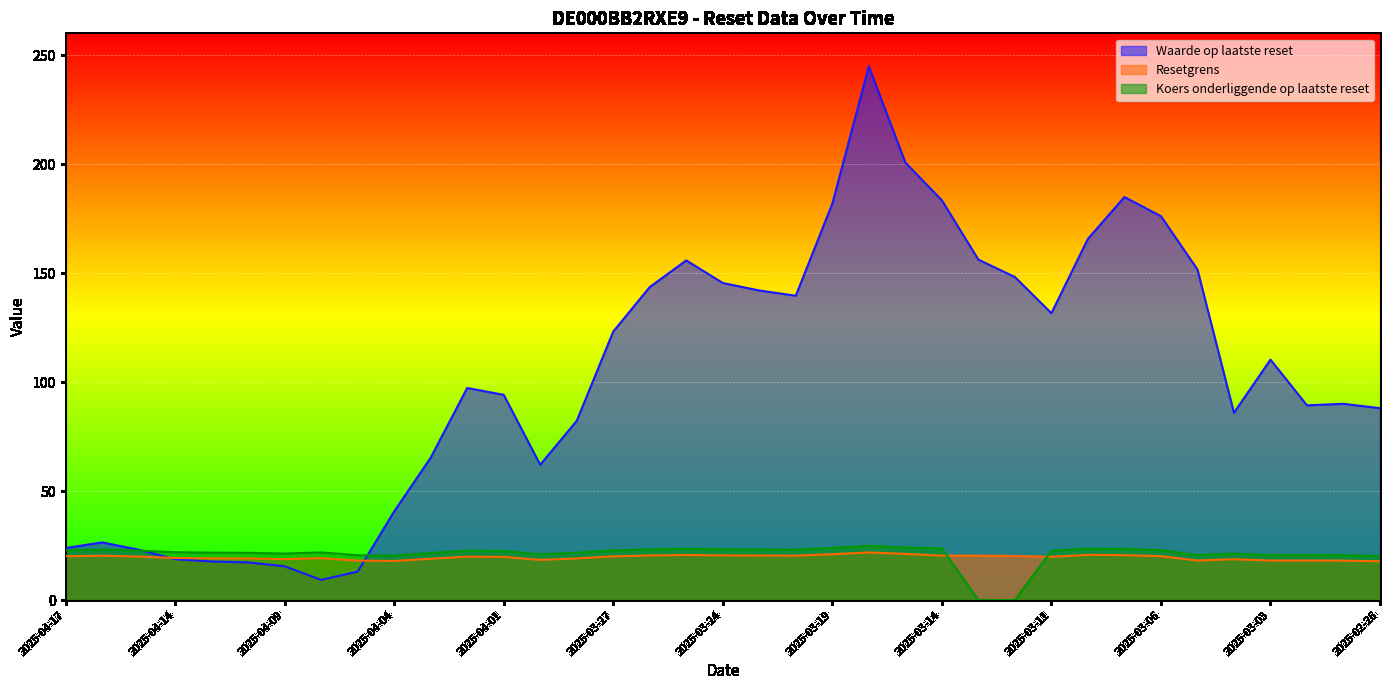

Reading left to right, transcribe all the data shown in this chart.

Waarde op laatste reset: 2025-04-17=23.9	2025-04-16=26.5	2025-04-15=23.1	2025-04-14=18.7	2025-04-11=17.7	2025-04-10=17.3	2025-04-09=15.5	2025-04-08=9.3	2025-04-07=13.1	2025-04-04=40.7	2025-04-03=65.3	2025-04-02=97.3	2025-04-01=94.2	2025-03-31=62.1	2025-03-28=82.2	2025-03-27=123.2	2025-03-26=143.6	2025-03-25=155.8	2025-03-24=145.5	2025-03-21=142.0	2025-03-20=139.6	2025-03-19=181.8	2025-03-18=244.9	2025-03-17=200.7	2025-03-14=183.4	2025-03-13=156.2	2025-03-12=148.2	2025-03-11=131.6	2025-03-10=165.7	2025-03-07=184.9	2025-03-06=176.1	2025-03-05=151.7	2025-03-04=85.9	2025-03-03=110.3	2025-02-28=89.3	2025-02-27=90.0	2025-02-26=88.0
Resetgrens: 2025-04-17=20.1	2025-04-16=20.4	2025-04-15=20.0	2025-04-14=19.3	2025-04-11=19.1	2025-04-10=19.1	2025-04-09=18.8	2025-04-08=19.2	2025-04-07=18.1	2025-04-04=18.0	2025-04-03=19.0	2025-04-02=19.9	2025-04-01=19.8	2025-03-31=18.5	2025-03-28=19.1	2025-03-27=20.1	2025-03-26=20.5	2025-03-25=20.7	2025-03-24=20.5	2025-03-21=20.4	2025-03-20=20.4	2025-03-19=21.1	2025-03-18=21.9	2025-03-17=21.2	2025-03-14=20.4	2025-03-13=20.4	2025-03-12=20.2	2025-03-11=19.9	2025-03-10=20.8	2025-03-07=20.6	2025-03-06=20.2	2025-03-05=18.2	2025-03-04=18.8	2025-03-03=18.1	2025-02-28=18.2	2025-02-27=18.1	2025-02-26=17.8
Koers onderliggende op laatste reset: 2025-04-17=22.8	2025-04-16=23.2	2025-04-15=22.7	2025-04-14=21.9	2025-04-11=21.8	2025-04-10=21.7	2025-04-09=21.3	2025-04-08=21.9	2025-04-07=20.6	2025-04-04=20.4	2025-04-03=21.6	2025-04-02=22.6	2025-04-01=22.5	2025-03-31=21.0	2025-03-28=21.7	2025-03-27=22.8	2025-03-26=23.3	2025-03-25=23.5	2025-03-24=23.3	2025-03-21=23.2	2025-03-20=23.1	2025-03-19=23.9	2025-03-18=24.8	2025-03-17=24.1	2025-03-14=23.8	2025-03-13=0.0	2025-03-12=0.0	2025-03-11=22.6	2025-03-10=23.6	2025-03-07=23.4	2025-03-06=22.9	2025-03-05=20.6	2025-03-04=21.3	2025-03-03=20.6	2025-02-28=20.6	2025-02-27=20.6	2025-02-26=20.2